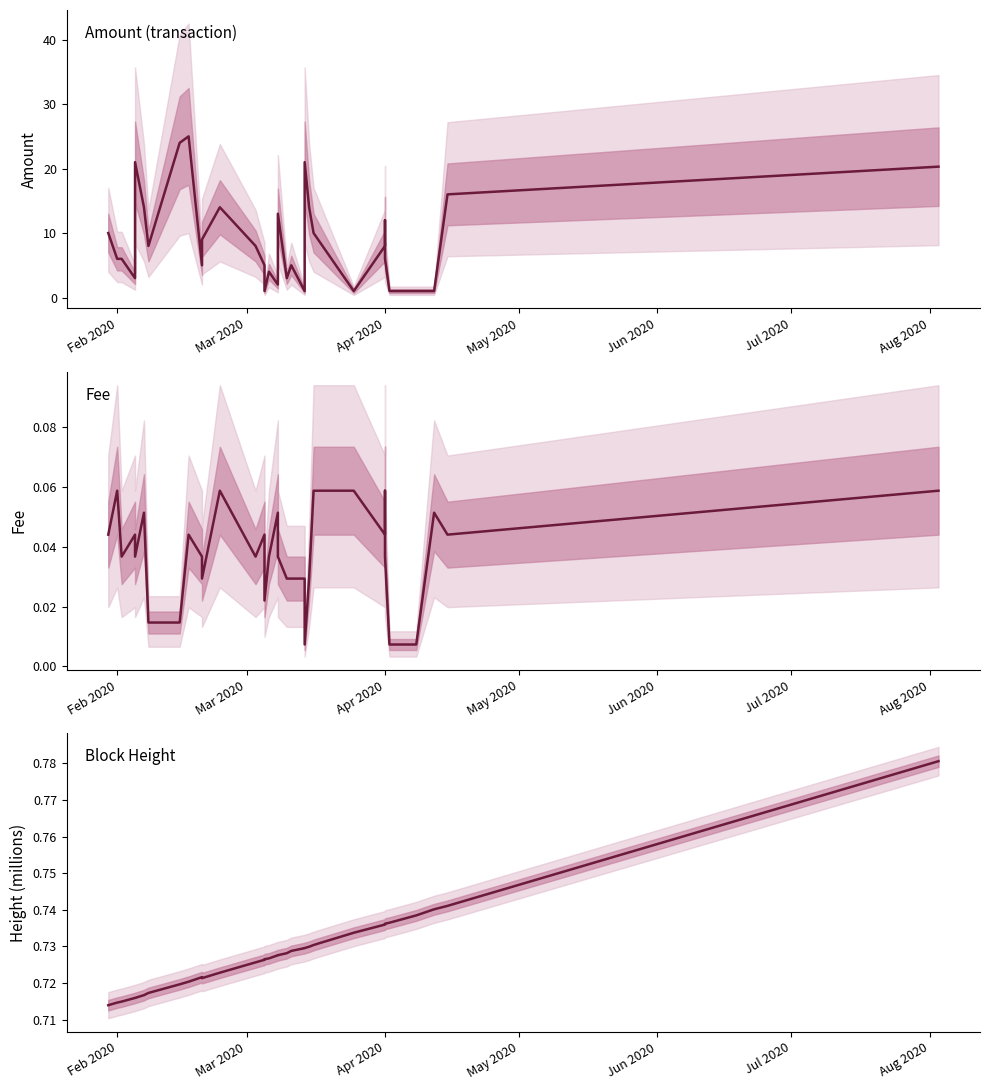

At how many categories does at least one series exceed 6?

18